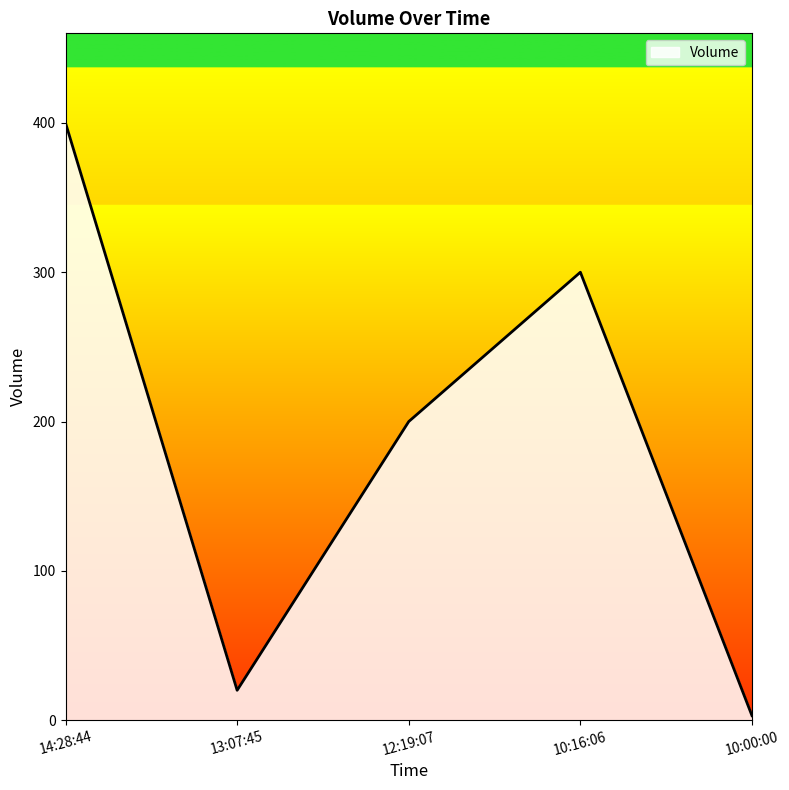

What is the difference between the values at 14:28:44 and 10:16:06?

100